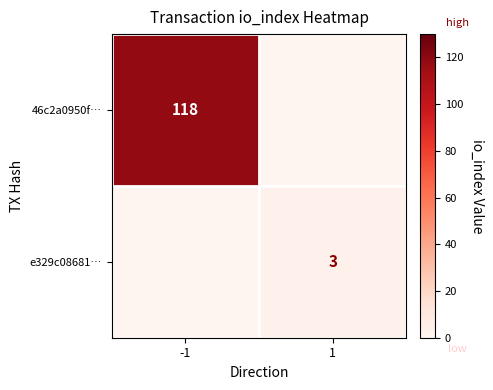

The value of 46c2a0950f… at -1 is 185. True or false?

False